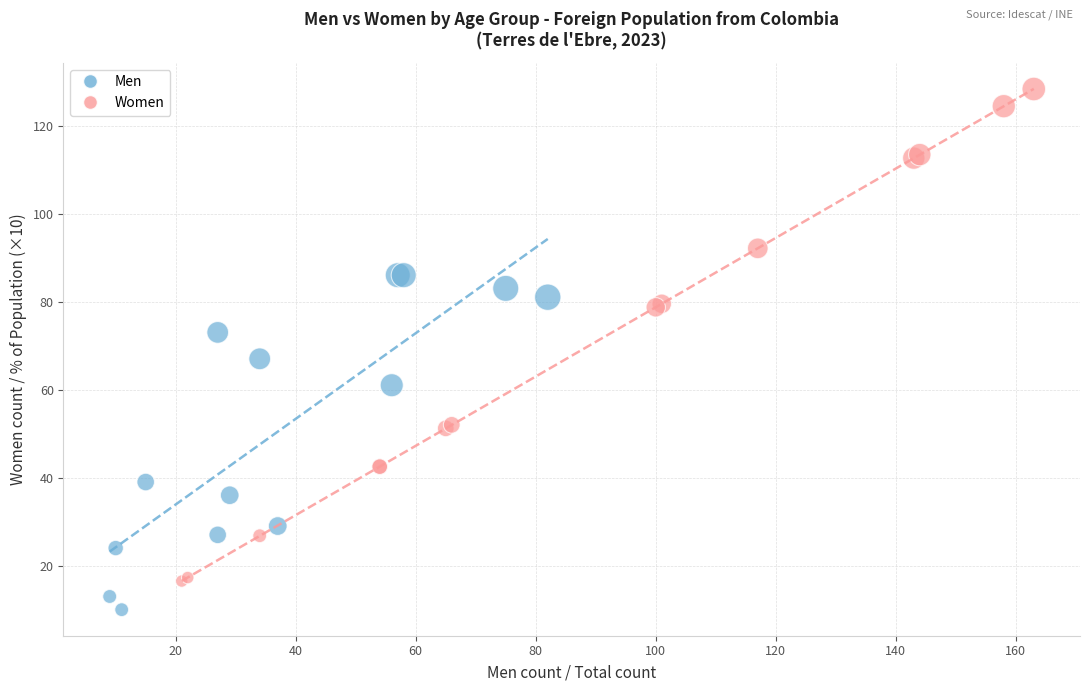

Which series contains the lowest Y value?

Men